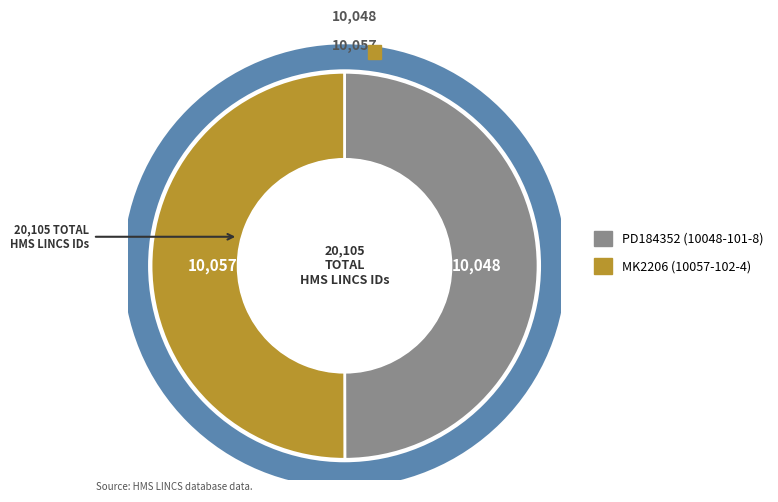

Is there any slice that represents more than half of the pie?

Yes